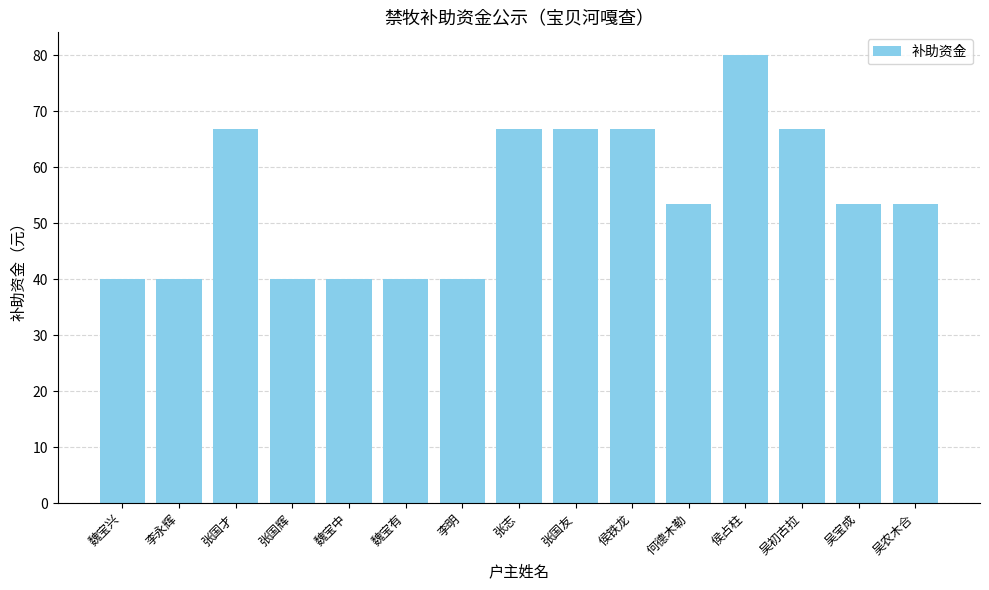

Read the value at 魏宝兴.

40.1